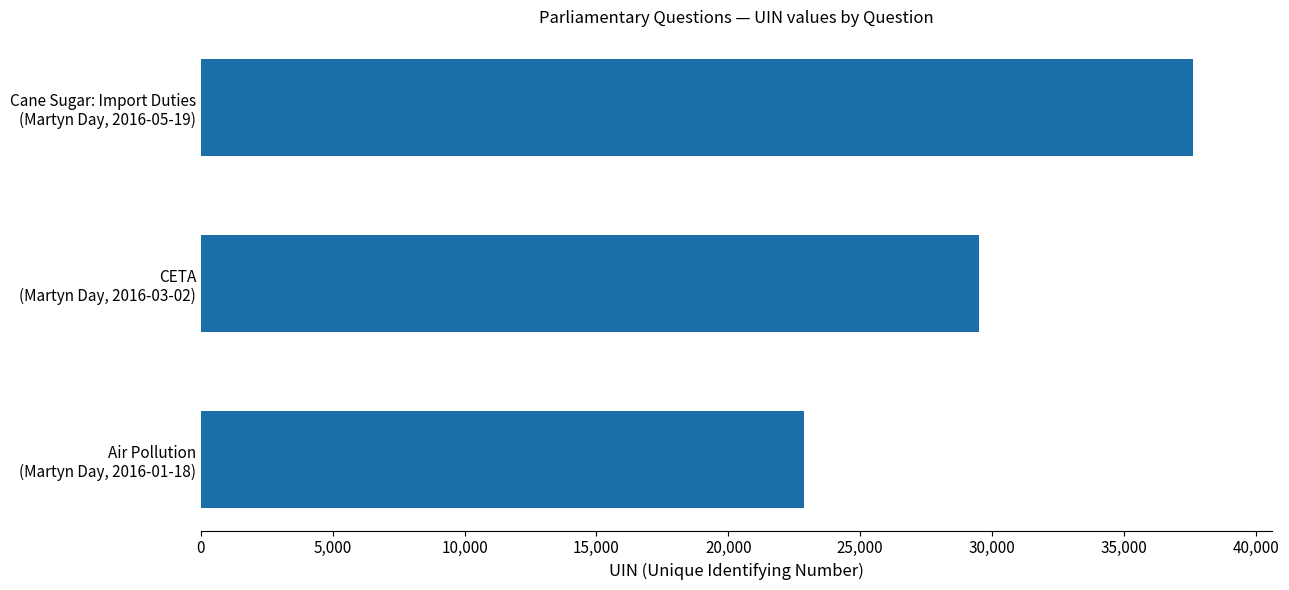

Reading top to bottom, what are all the values shown in this chart?

37608	29515	22876